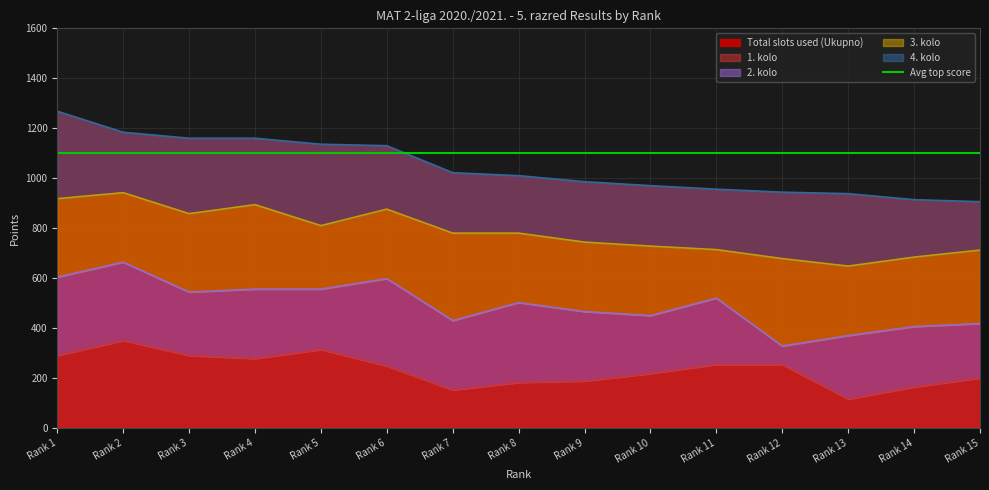

Does the chart display data point markers on the line(s)?

No